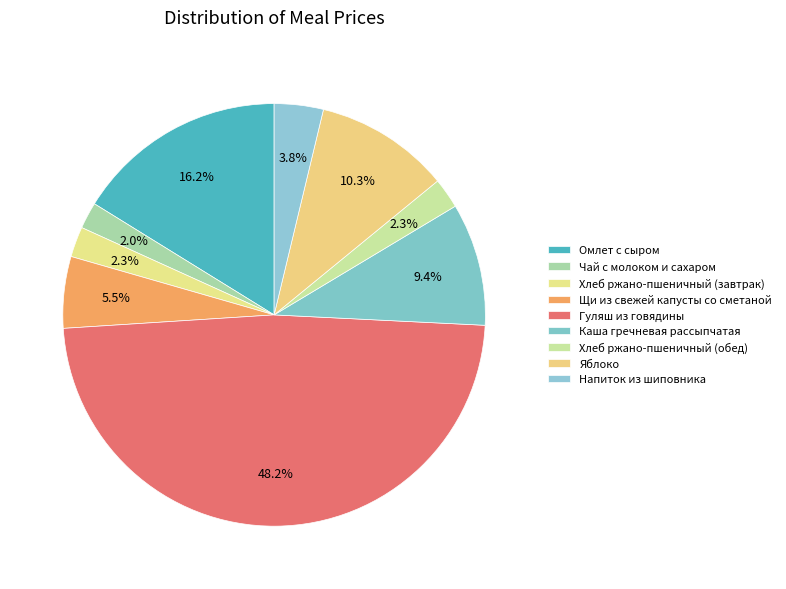

Count the number of slices in the pie.

9